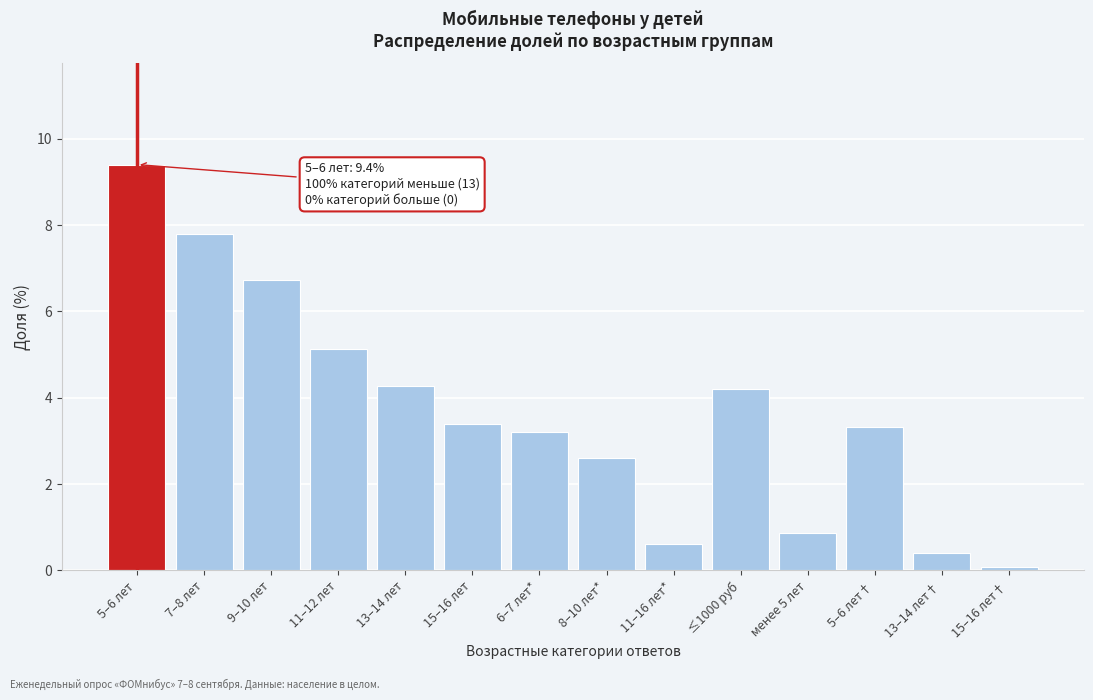

Reading left to right, transcribe all the data shown in this chart.

5–6 лет=9.4	7–8 лет=7.8	9–10 лет=6.7	11–12 лет=5.1	13–14 лет=4.3	15–16 лет=3.4	6–7 лет*=3.2	8–10 лет*=2.6	11–16 лет*=0.6	≤1000 руб=4.2	менее 5 лет=0.9	5–6 лет†=3.3	13–14 лет†=0.4	15–16 лет†=0.1